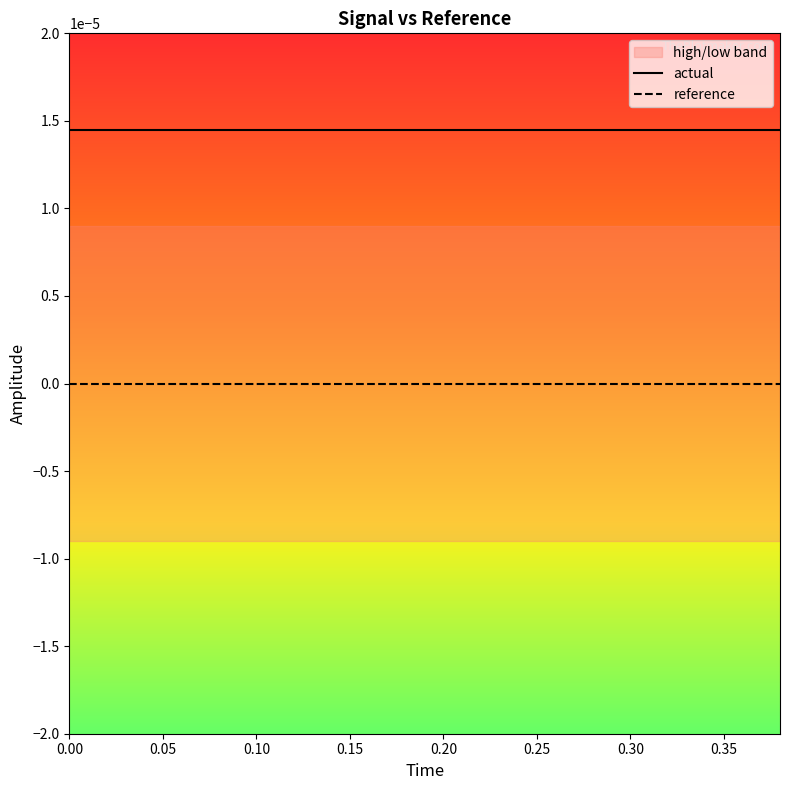

The value of actual at 13 is 0.0. True or false?

True